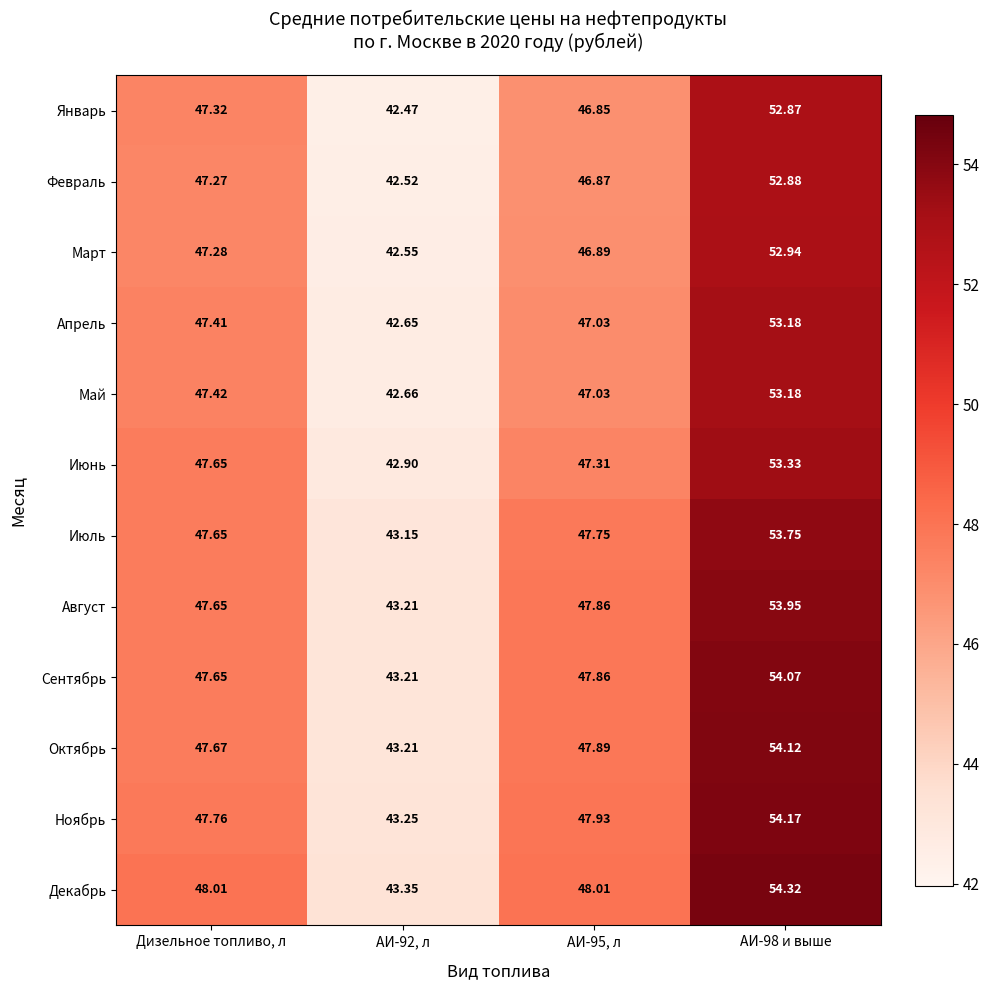

What is the total value across all series at АИ-95, л?

569.3